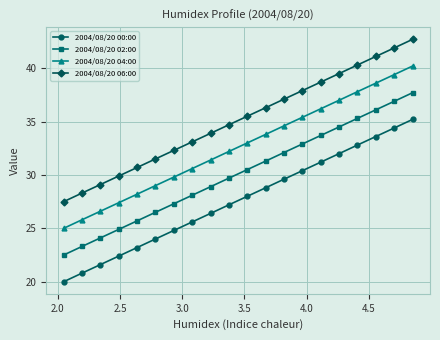

List the series in order of their overall mean, lowest first.

2004/08/20 00:00, 2004/08/20 02:00, 2004/08/20 04:00, 2004/08/20 06:00